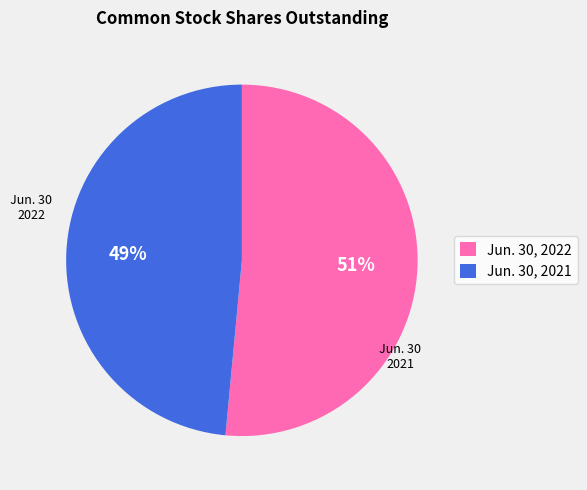

To the nearest percent, what percentage of the pie is Jun. 30, 2022?

51%